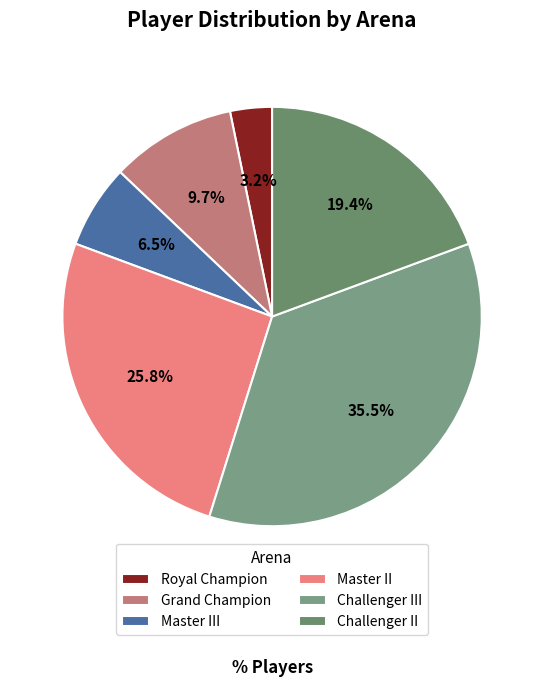

What is the largest slice in the pie chart?

Challenger III